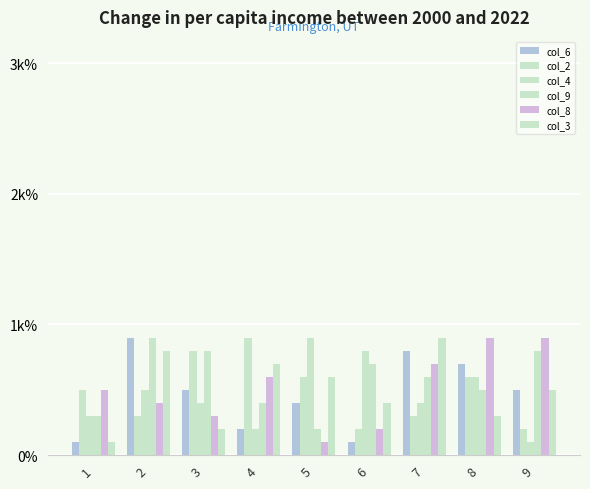

Where does the col_8 series first go above 5?

4